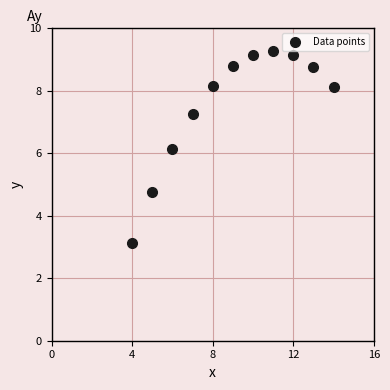

What Y value in the scatter plot is closest to 6?

6.1